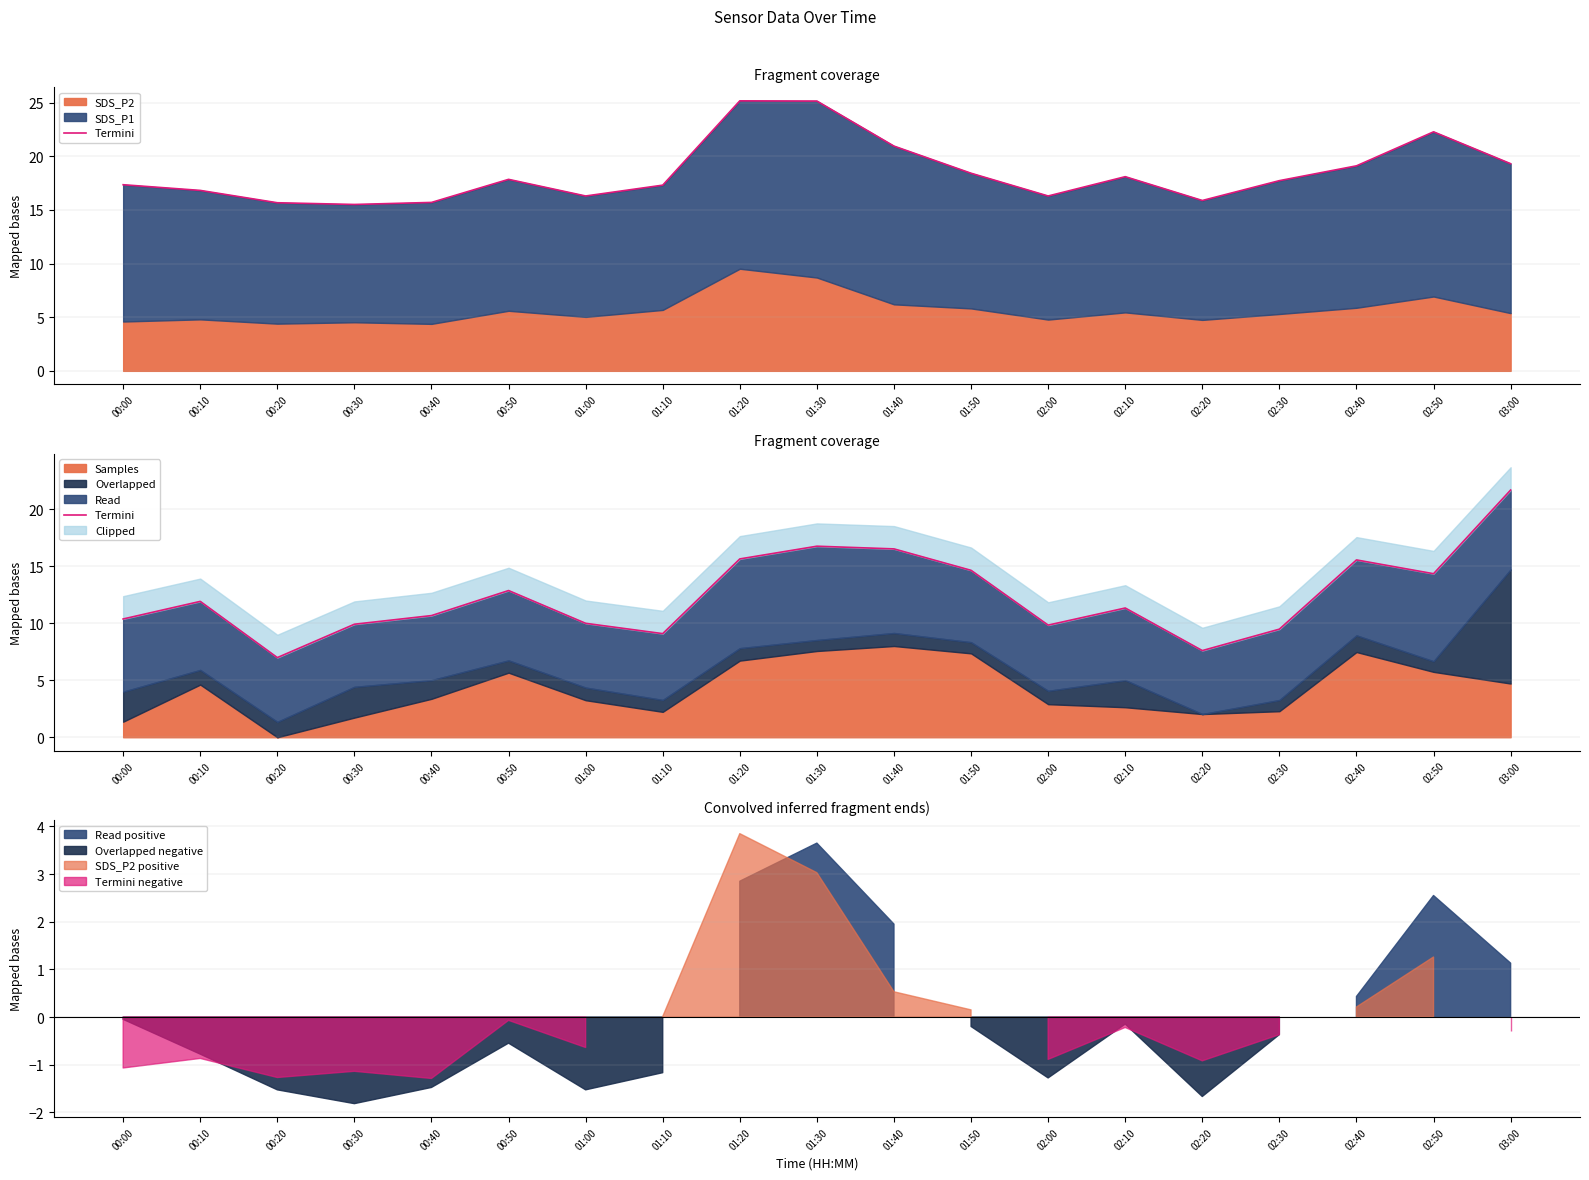

At which category does the data reach its first local valley?

00:20